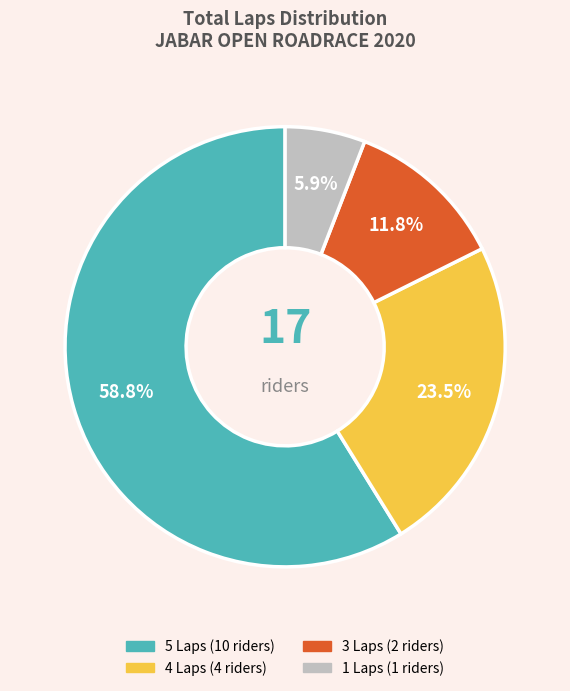

Is there any slice that represents more than half of the pie?

Yes